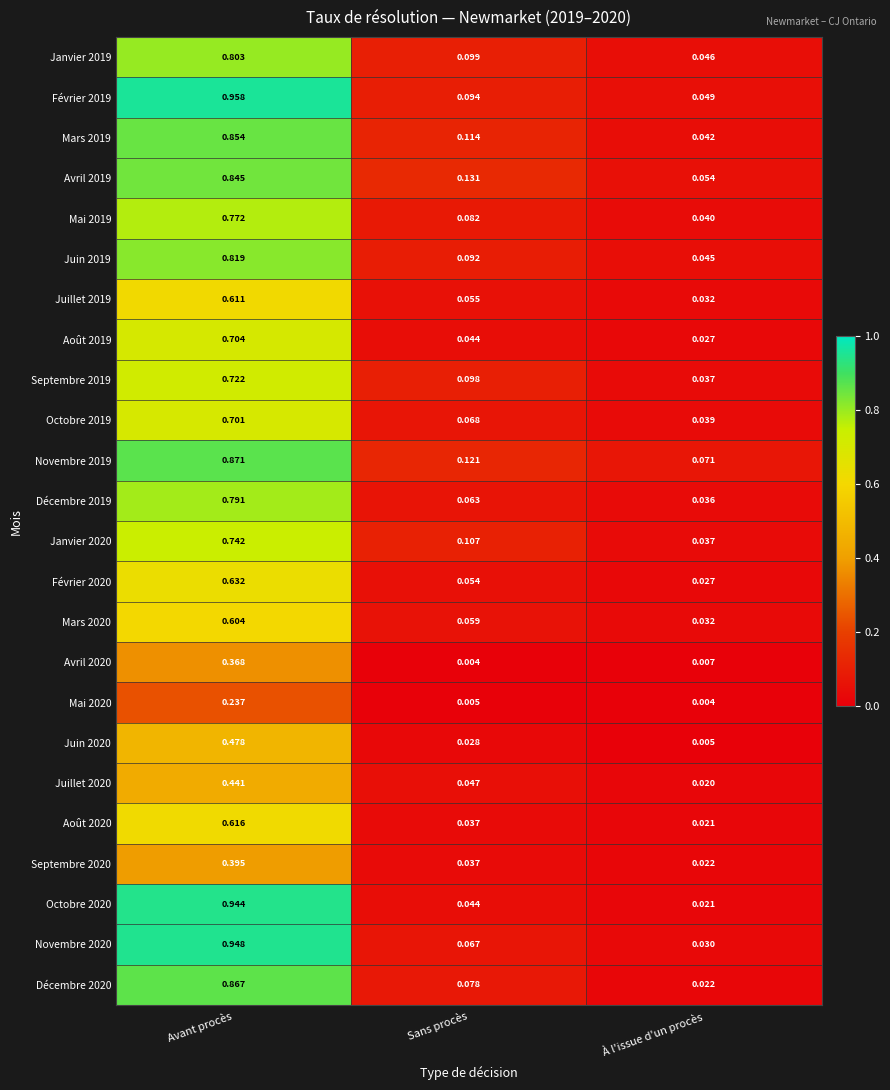

List the labels in order of Novembre 2020 value, smallest first.

À l'issue d'un procès, Sans procès, Avant procès